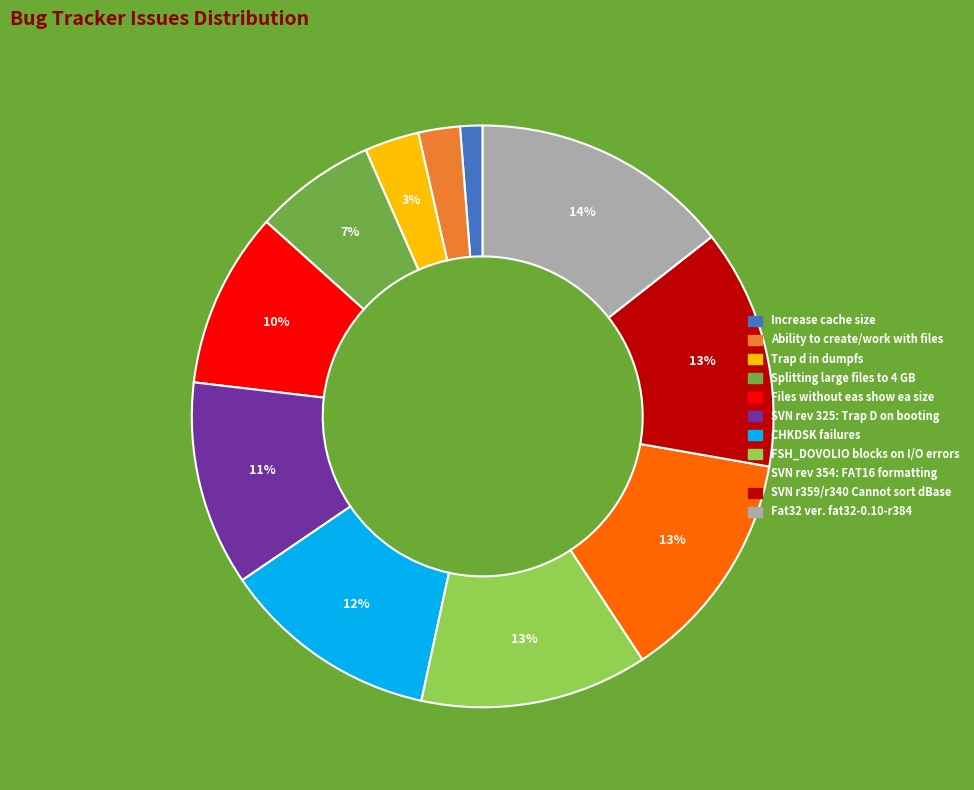

How many segments does this pie chart have?

11